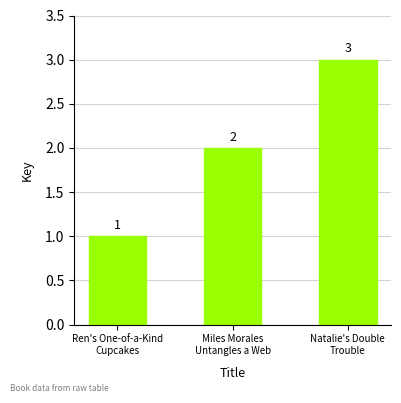

Reading right to left, what are all the values shown in this chart?

3	2	1